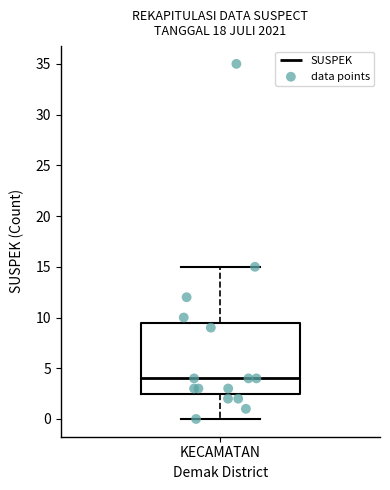

Read this box plot against the y-axis: the position of the median line, the range covered by the box, and the ends of both whiskers. The values are not printed on the chart, so give them approximately, as read against the axis.

median 4.0, box 2.5 to 9.5, whiskers 0.0 to 15.0